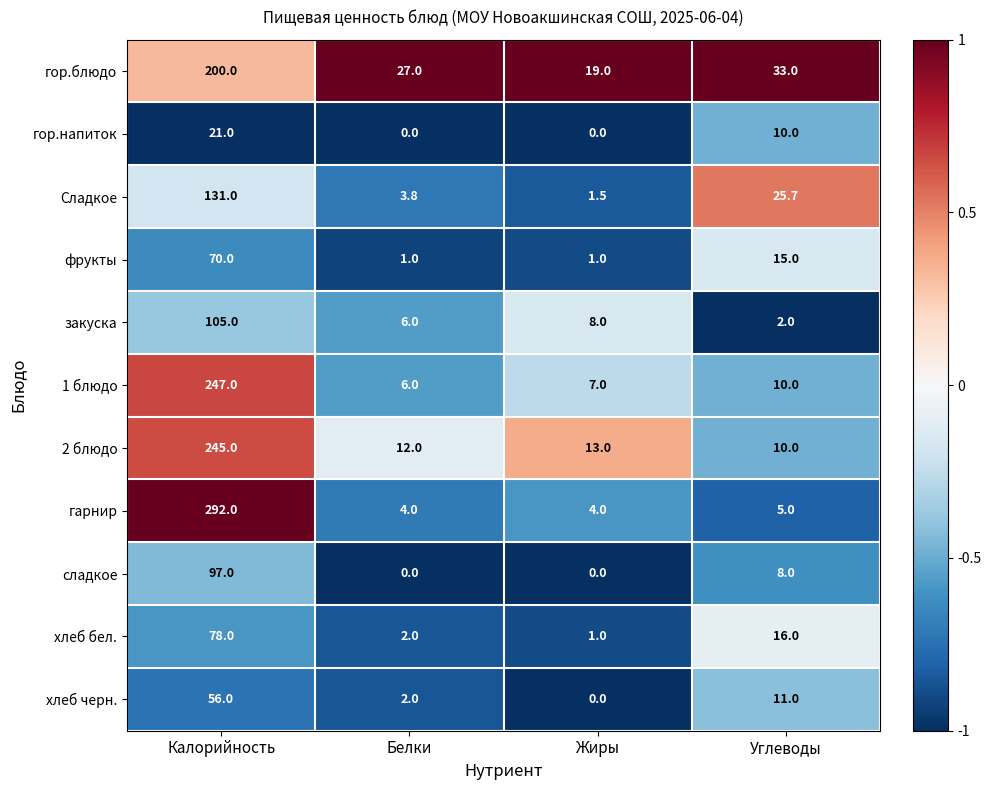

Which series has the largest range (max minus min)?

гарнир